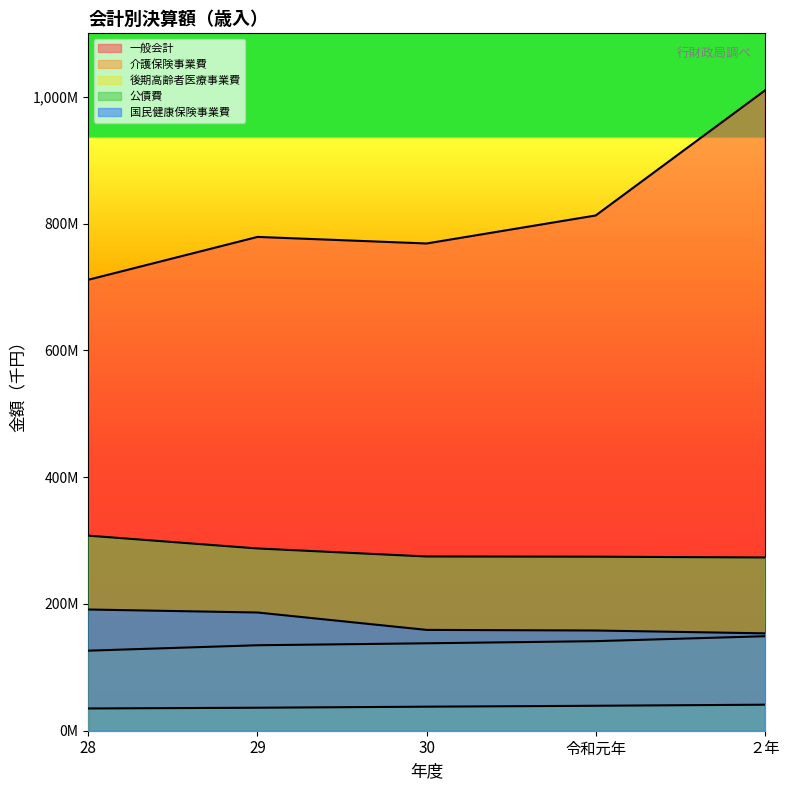

What is the sum of all 国民健康保険事業費 values?

848406136